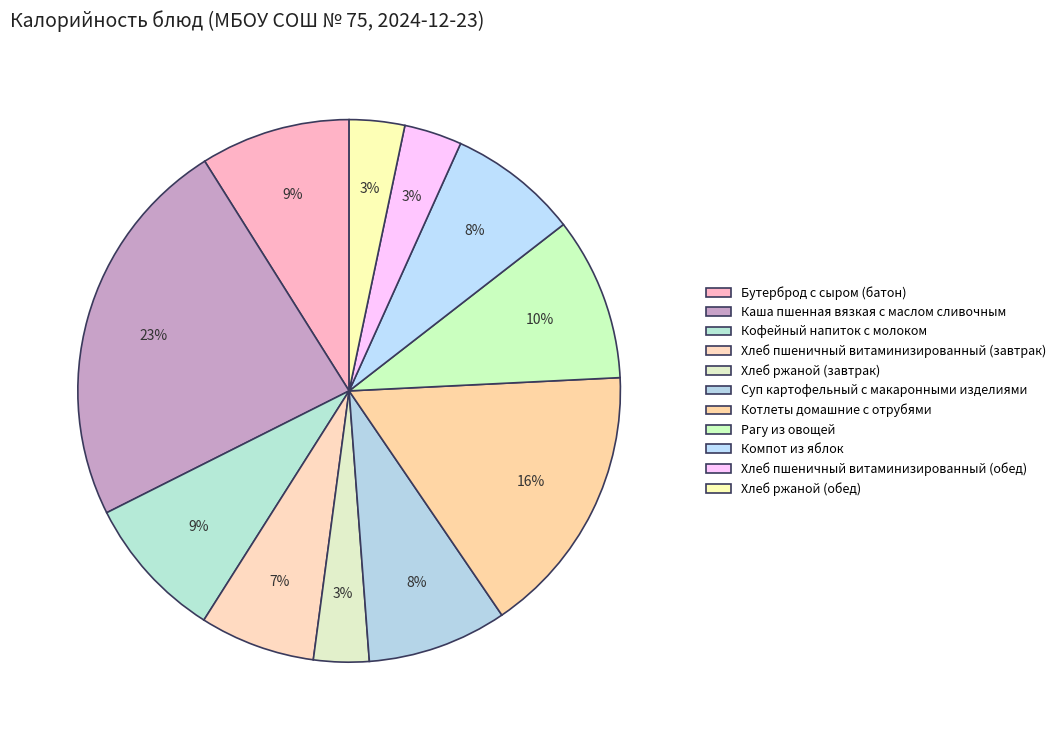

Does any single category account for the majority?

No